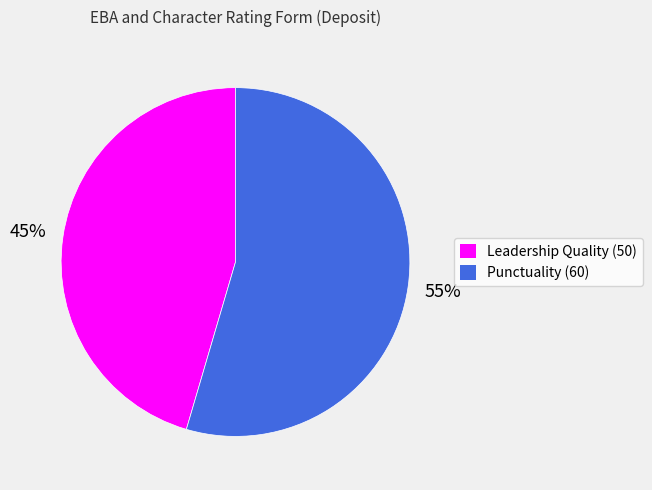

Which category has the smallest portion of the pie?

Leadership Quality (50)